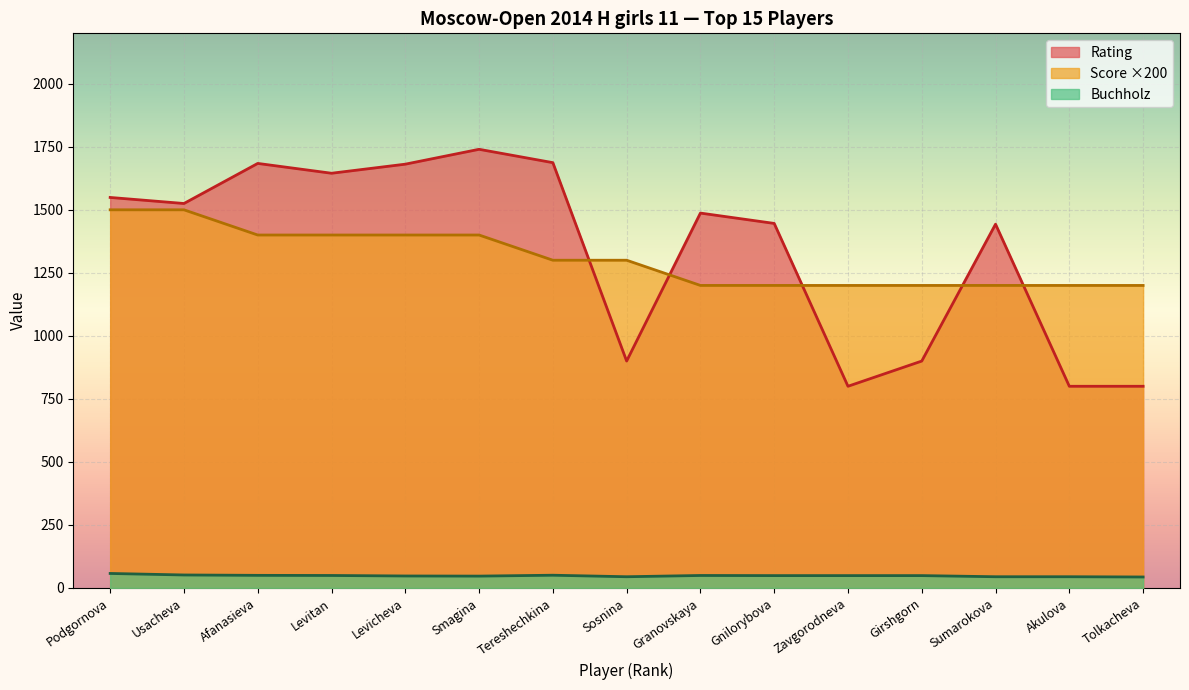

What is the sum of the Buchholz values at Akulova and Smagina?

91.5